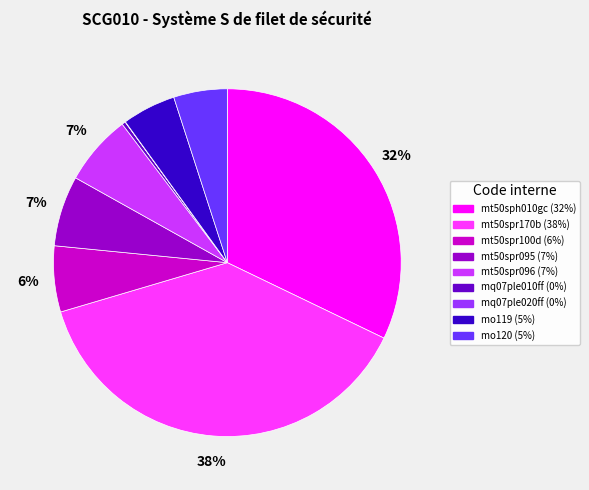

Between mt50spr095 and mt50sph010gc, which is larger?

mt50sph010gc